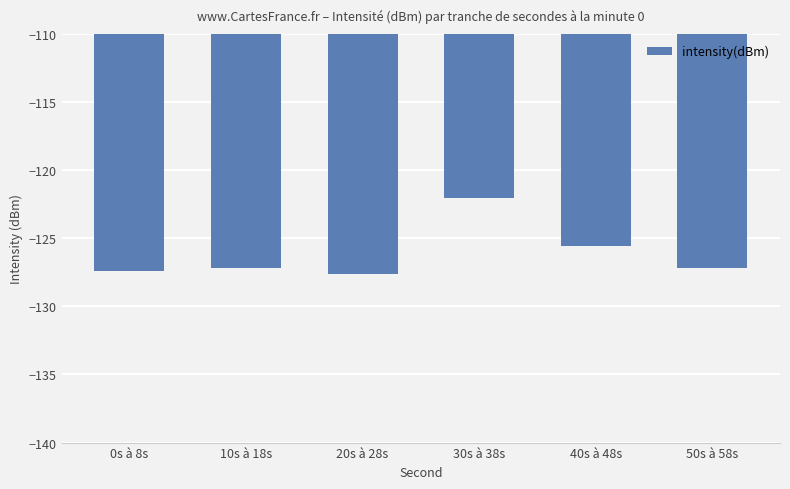

What is the value of the 5th bar from the left?

-125.6